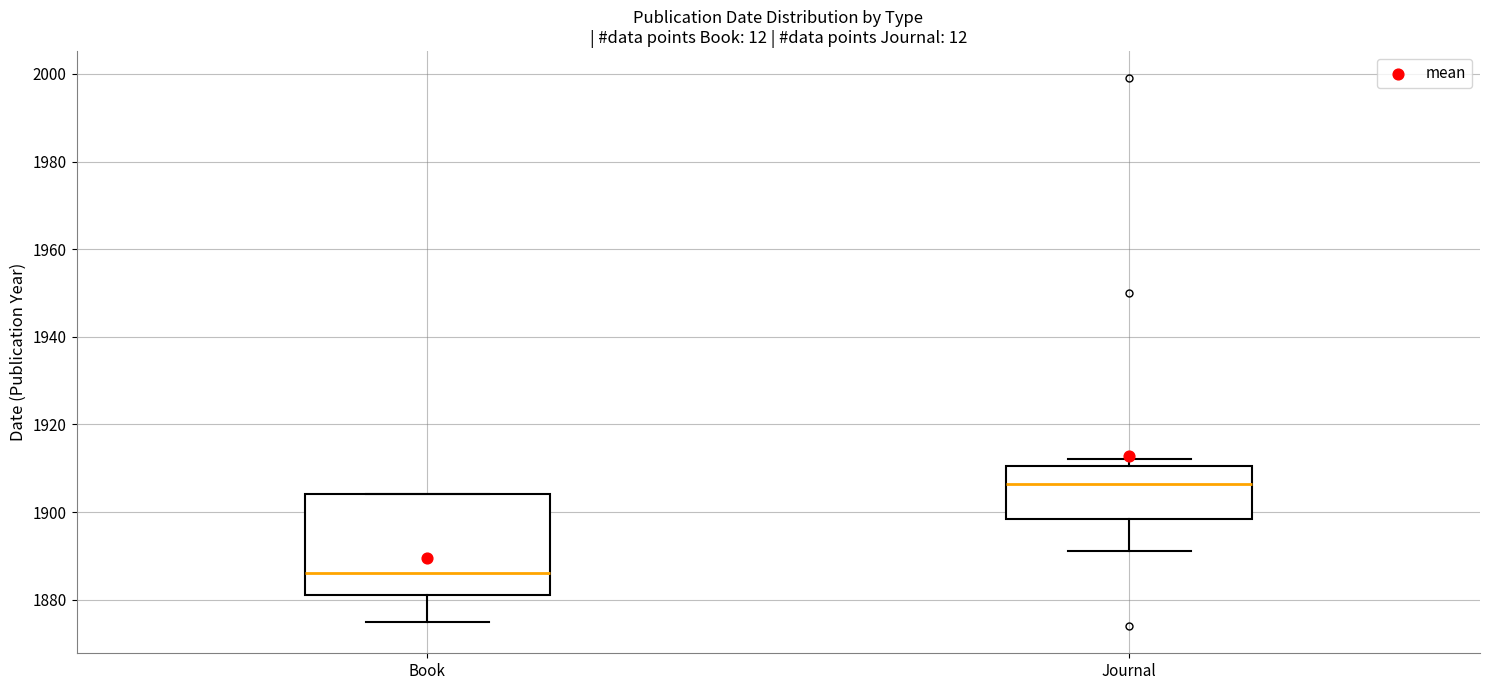

Which box has the highest median line?

Journal